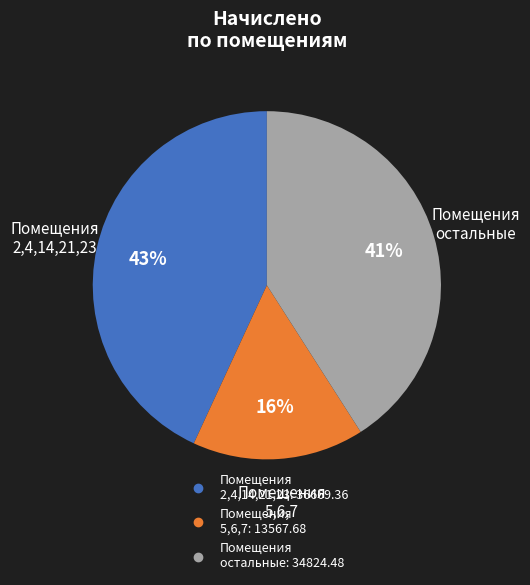

To the nearest percent, what is the difference between the largest and smallest slice percentages?

27%